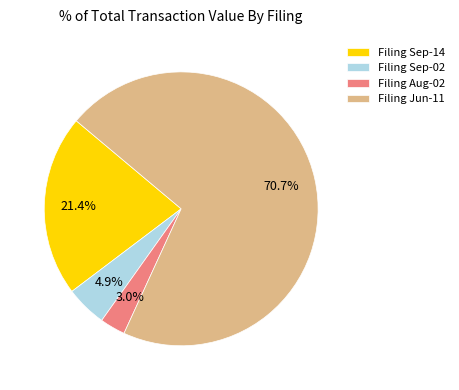

Which slice is the smallest?

Filing Aug-02